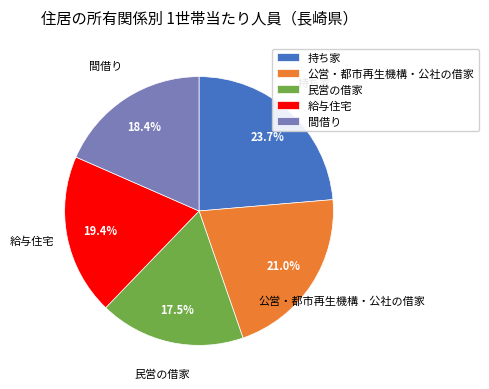

Count the number of slices in the pie.

5